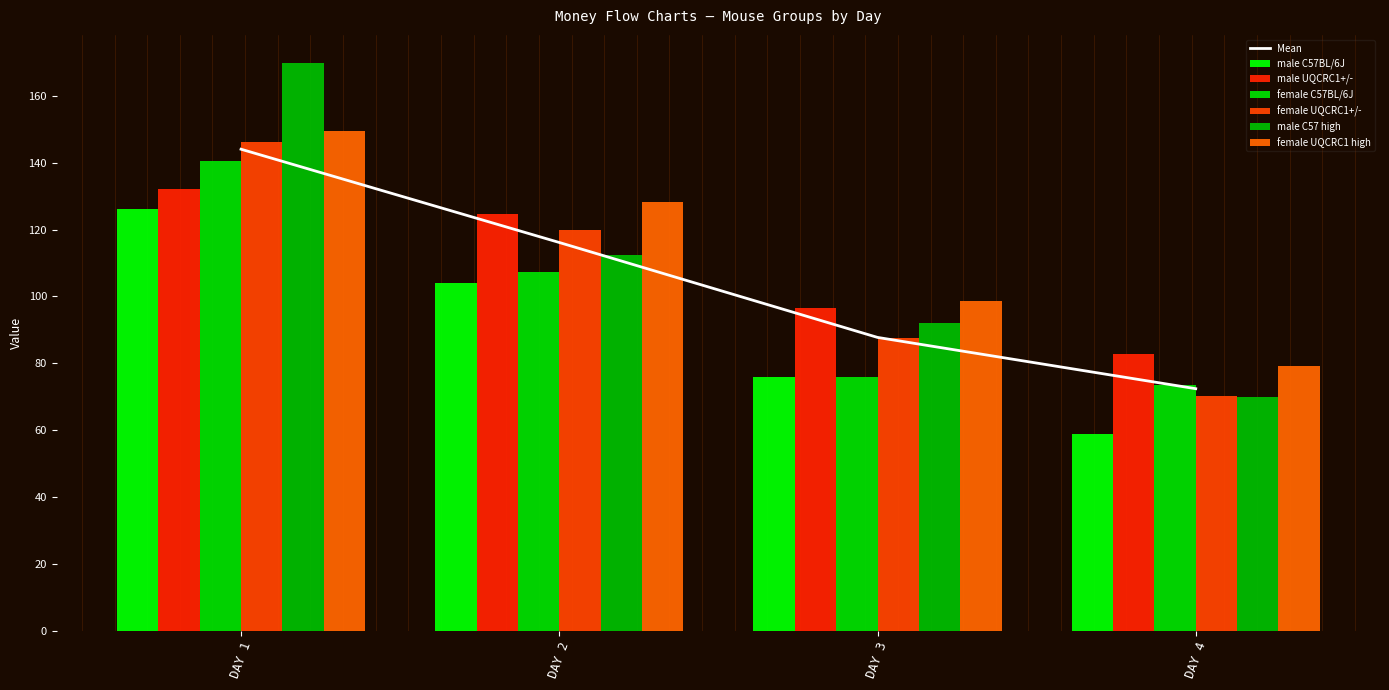

The female UQCRC1+/- series shows 72.5 at DAY 1. True or false?

False